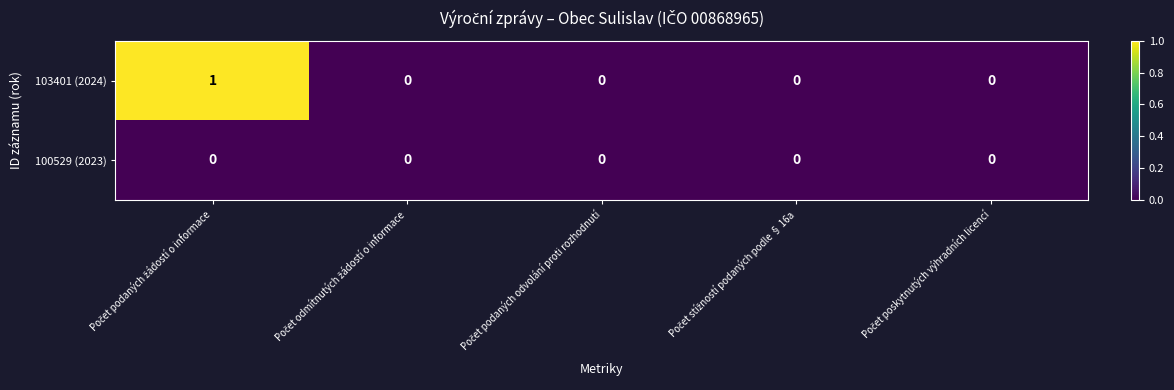

Rank the series by their maximum value, from highest to lowest.

103401 (2024), 100529 (2023)